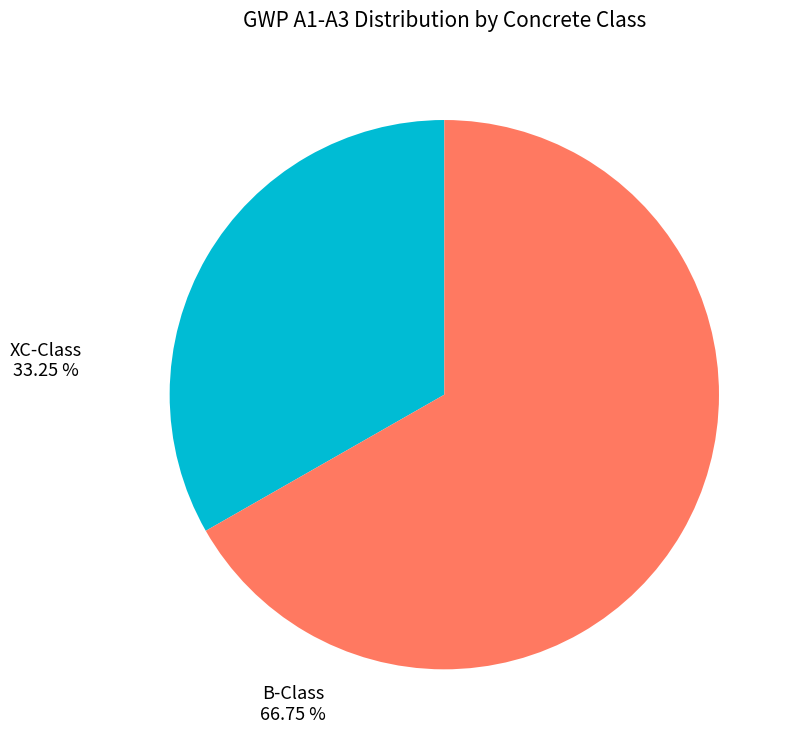

Does any single category account for the majority?

Yes